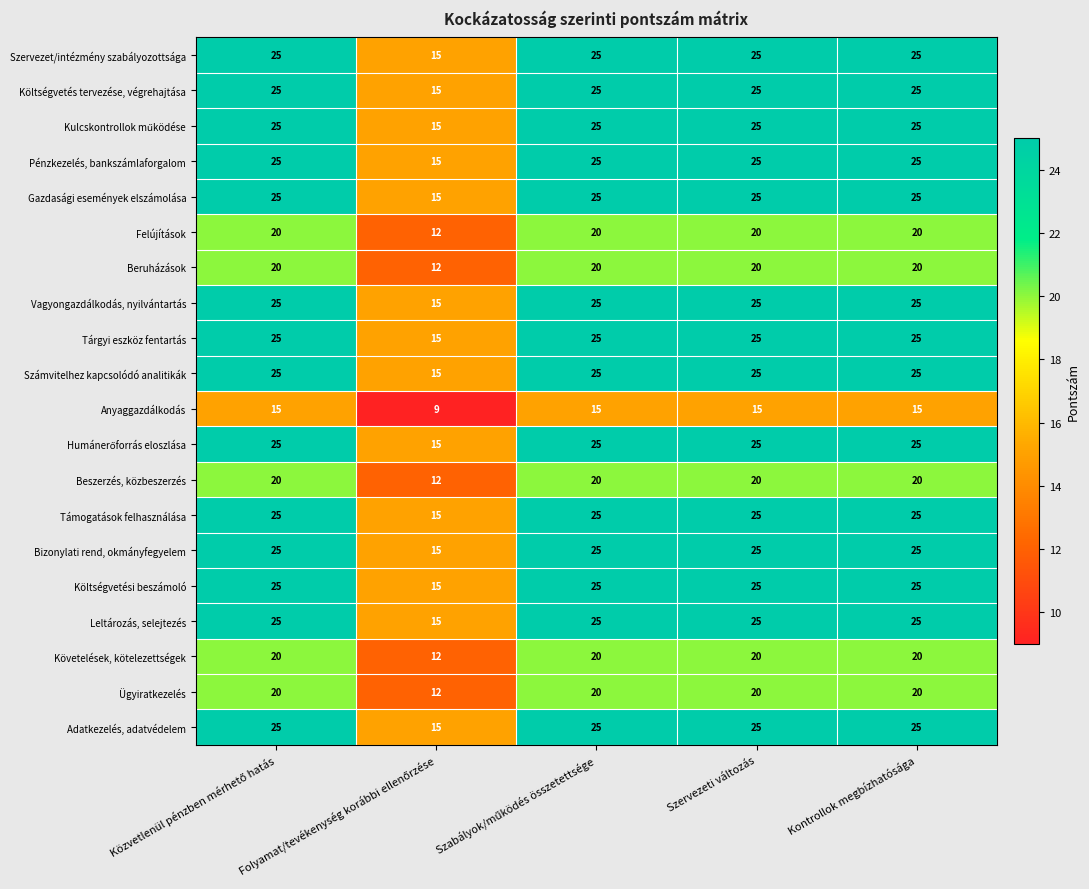

How many Számvitelhez kapcsolódó analitikák values are between 25 and 26?

4